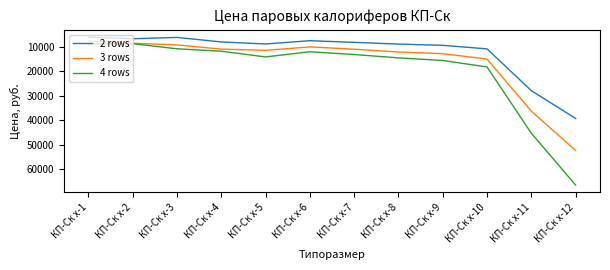

Between КП-Ск x-1 and КП-Ск x-12, which series saw the biggest shift?

4 rows